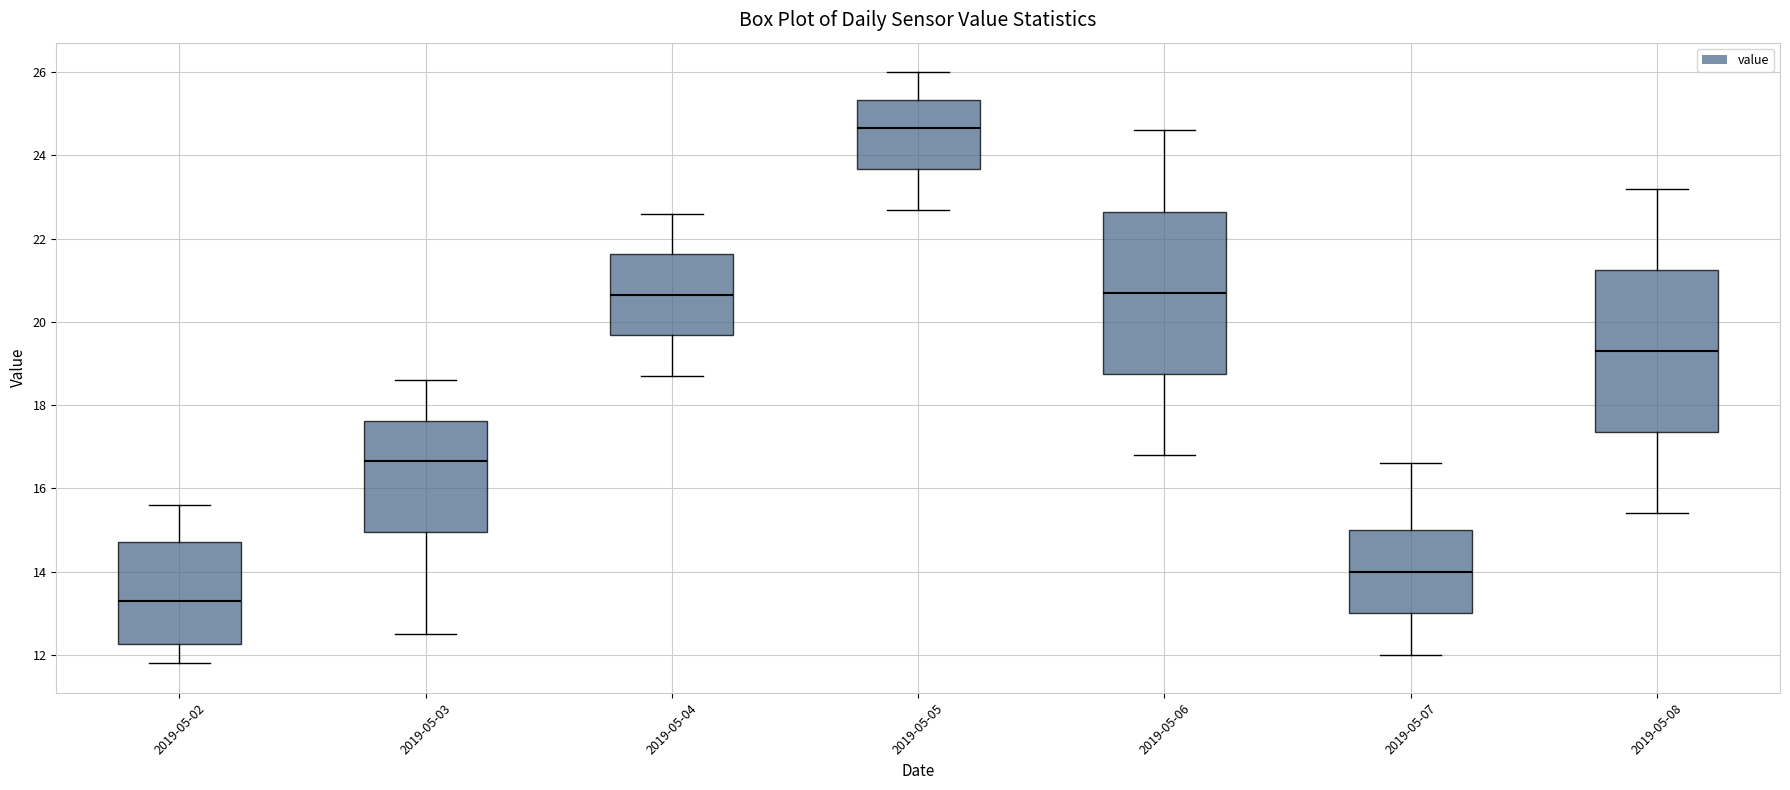

Reading left to right, read every box against the y-axis: the position of its median line, the range the box covers, and the ends of its whiskers. The values are not printed on the chart, so give them approximately, as read against the axis.

2019-05-02: median 13.4, box 12.2 to 14.8, whiskers 11.8 to 15.6
2019-05-03: median 16.6, box 15.0 to 17.6, whiskers 12.6 to 18.6
2019-05-04: median 20.6, box 19.6 to 21.6, whiskers 18.8 to 22.6
2019-05-05: median 24.6, box 23.6 to 25.4, whiskers 22.8 to 26.0
2019-05-06: median 20.8, box 18.8 to 22.6, whiskers 16.8 to 24.6
2019-05-07: median 14.0, box 13.0 to 15.0, whiskers 12.0 to 16.6
2019-05-08: median 19.4, box 17.4 to 21.2, whiskers 15.4 to 23.2